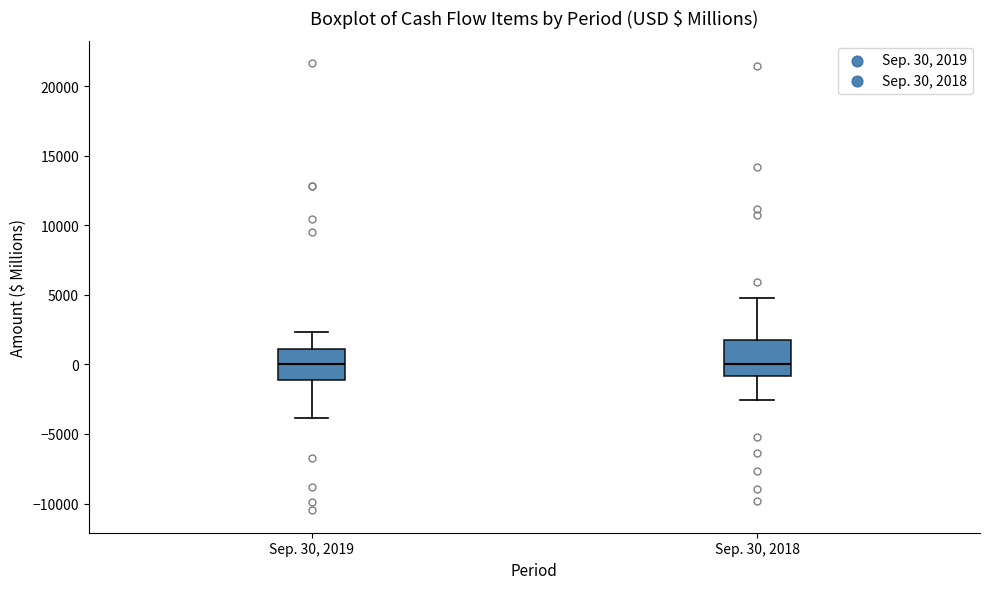

Where does the upper whisker of the box for Sep. 30, 2019 end on the y-axis? The values are not printed on the chart, so give them approximately, as read against the axis.

2500